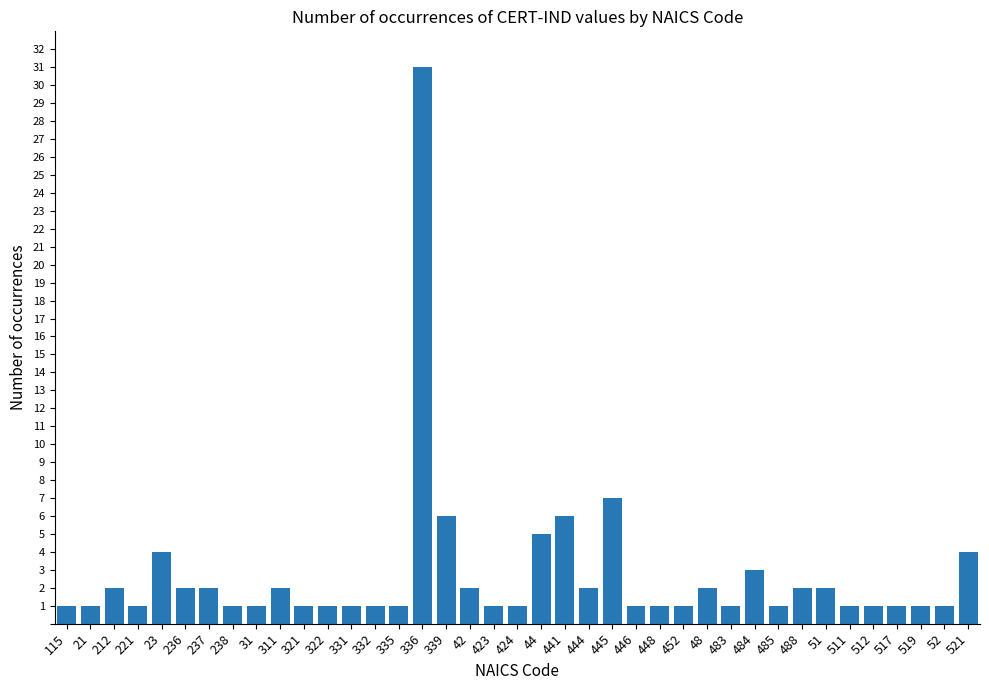

The value at 238 is 1. True or false?

True